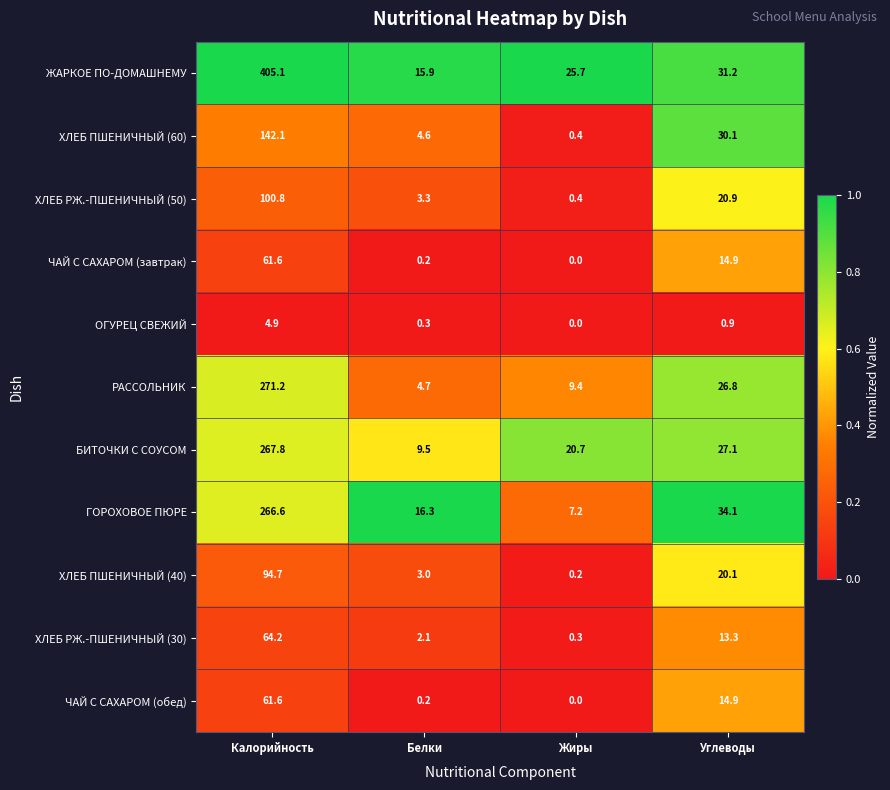

What is the total value across all series at Белки?

60.1